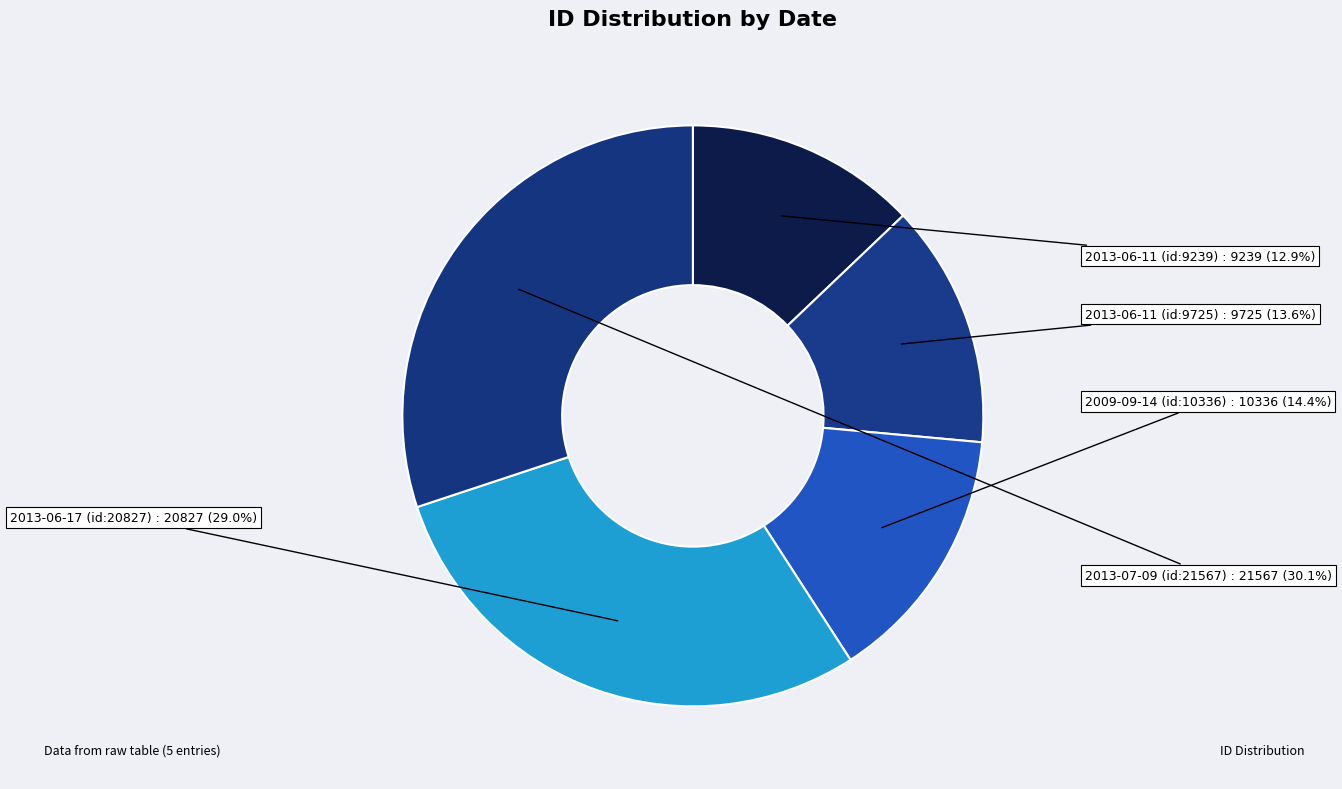

How many slices are in this pie chart?

5